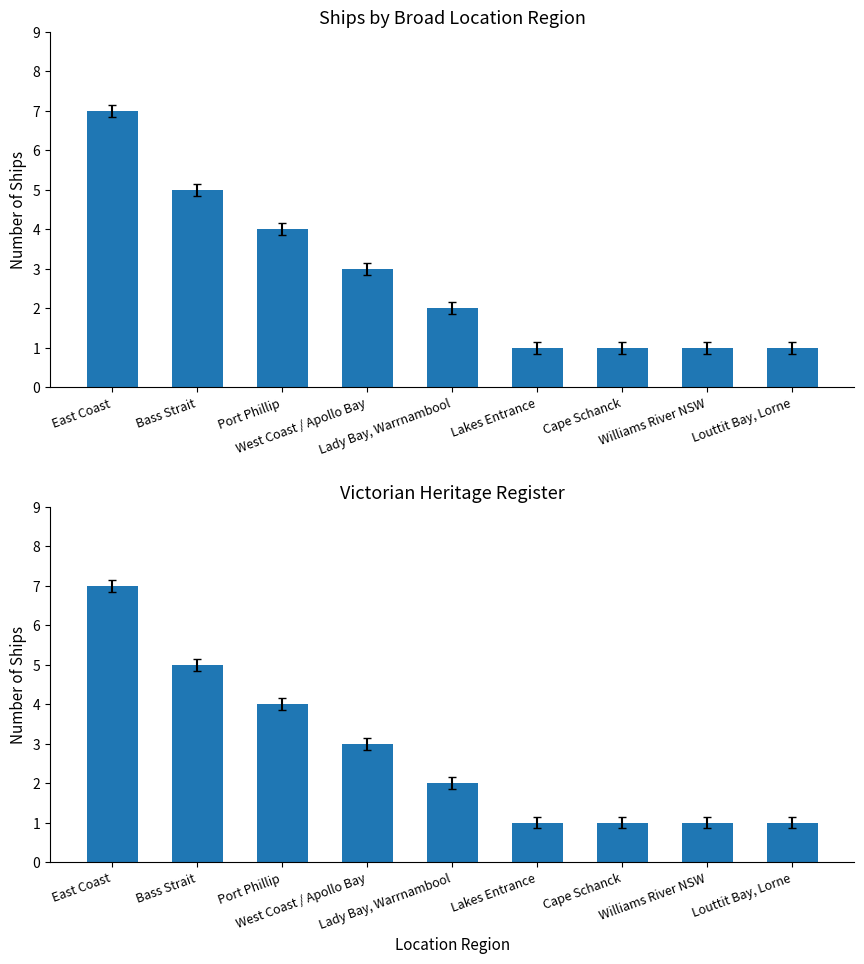

At which label is the value closest to 4?

Port Phillip